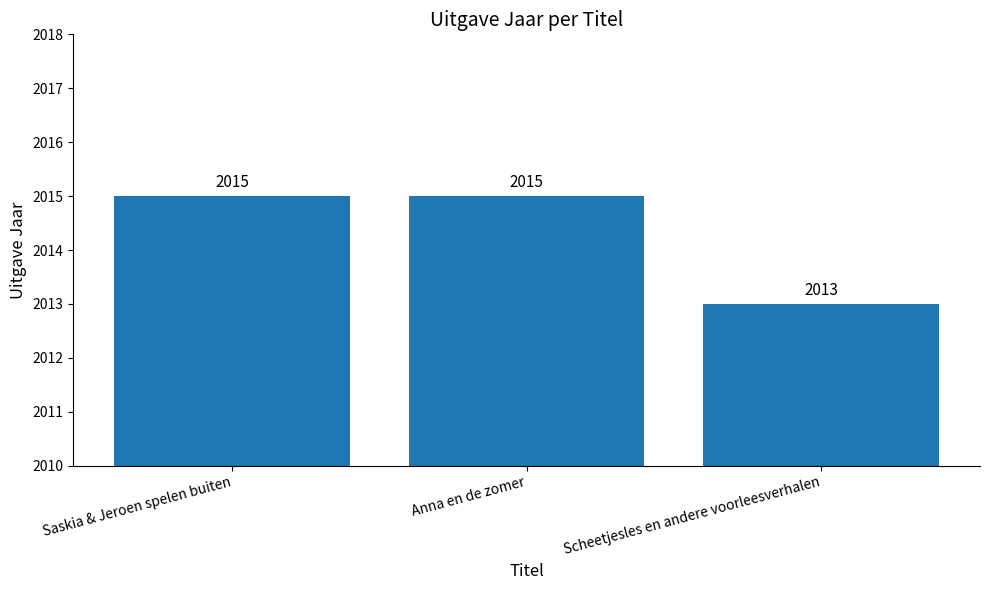

The value at Saskia & Jeroen spelen buiten is 2015. True or false?

True